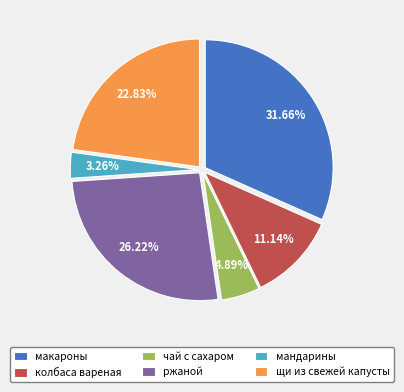

To the nearest percent, what portion does мандарины represent?

3%